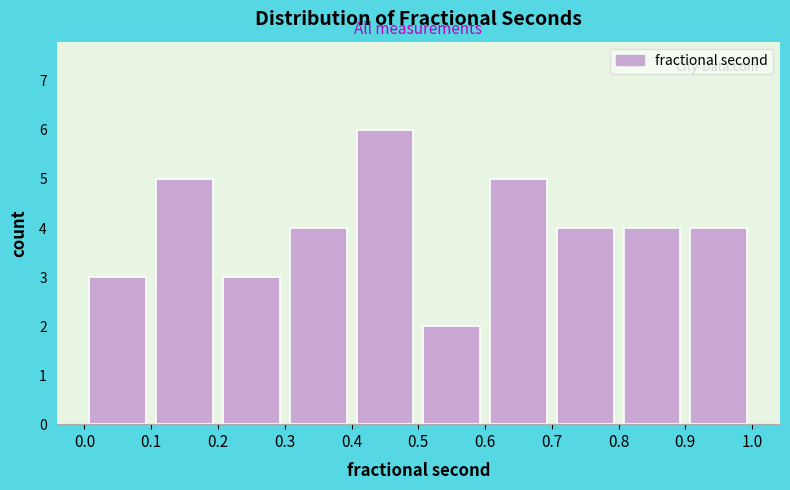

Reading left to right, list every bar in this chart as the range it spans on the x-axis followed by its height. The values are not printed on the chart, so give them approximately, as read against the axis.

0.0 to 0.1: 3
0.1 to 0.2: 5
0.2 to 0.3: 3
0.3 to 0.4: 4
0.4 to 0.5: 6
0.5 to 0.6: 2
0.6 to 0.7: 5
0.7 to 0.8: 4
0.8 to 0.9: 4
0.9 to 1.0: 4